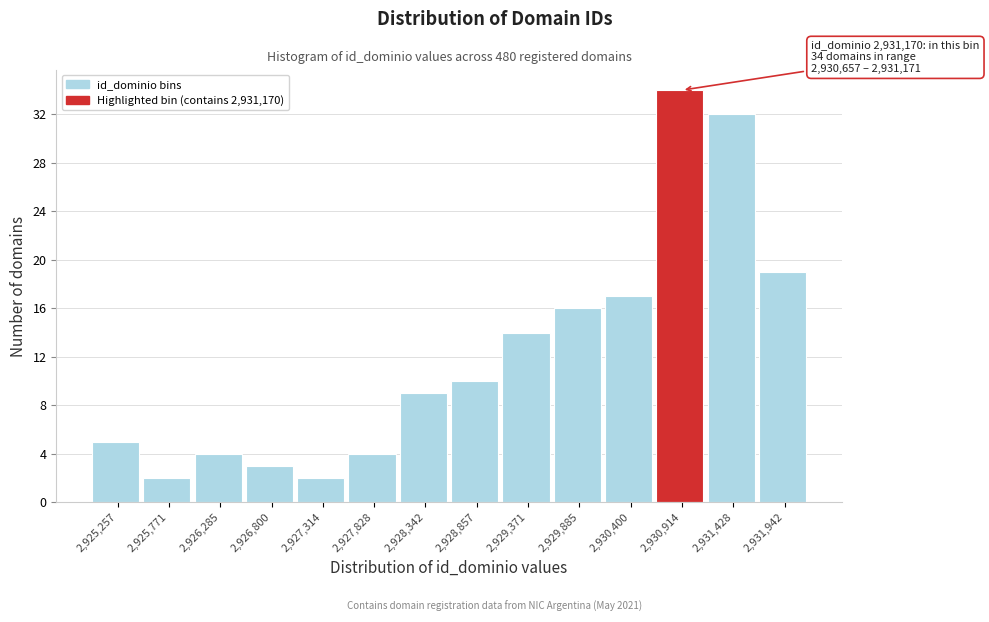

Over which range of the x-axis is the bar tallest?

2930700 to 2931200